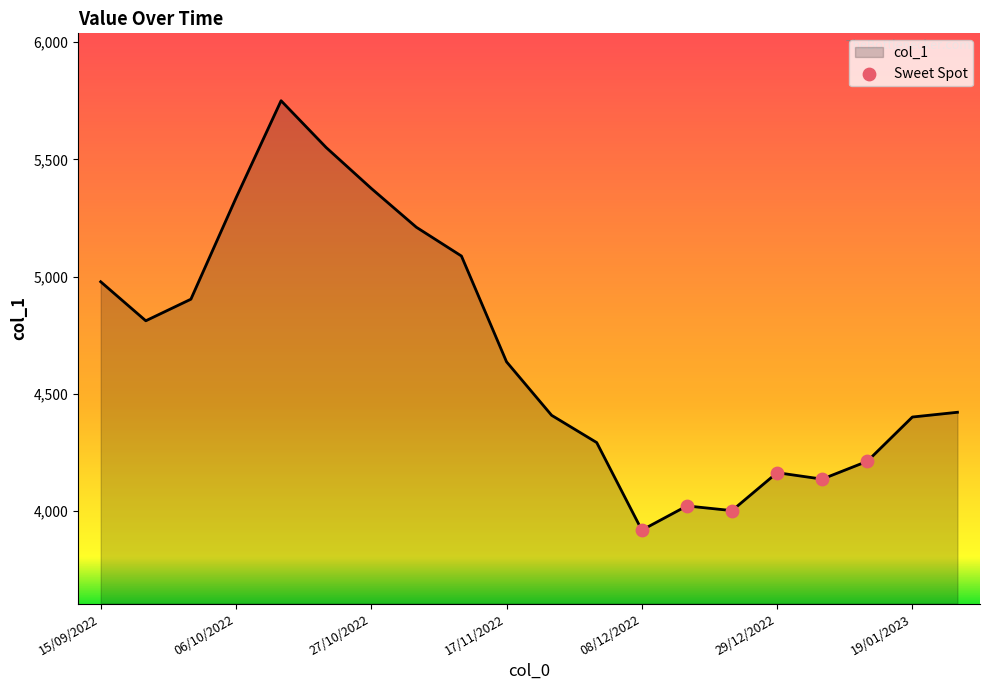

What is the smallest value displayed?

3918.3